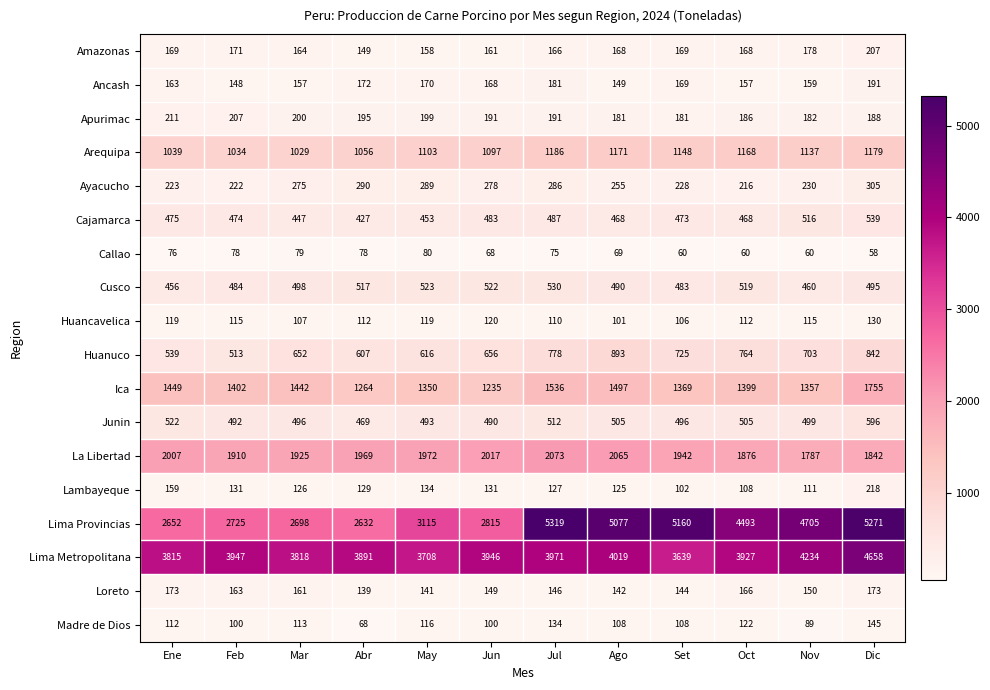

What is the difference between the Lambayeque values at Mar and Jun?

5